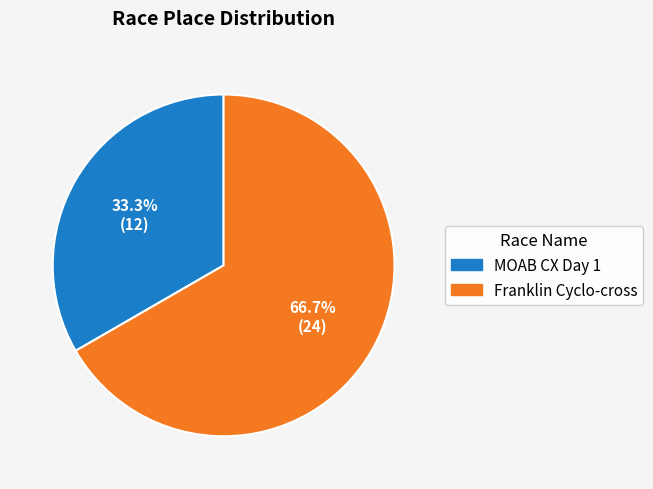

Does MOAB CX Day 1 represent more than half of the total?

No